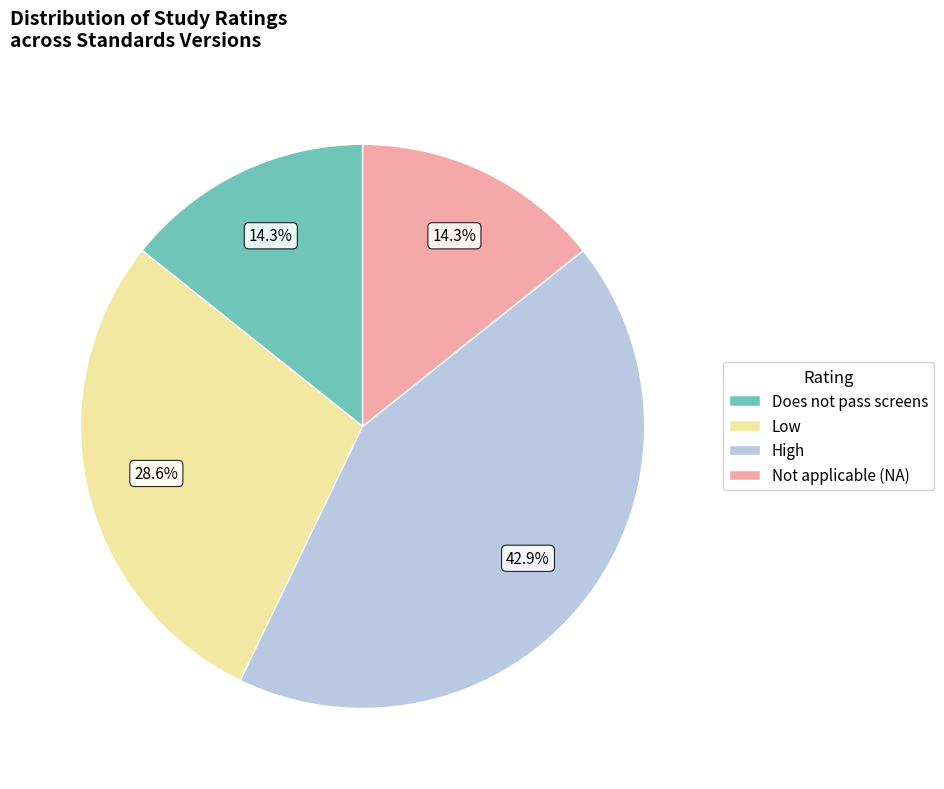

Is there any slice that represents more than half of the pie?

No